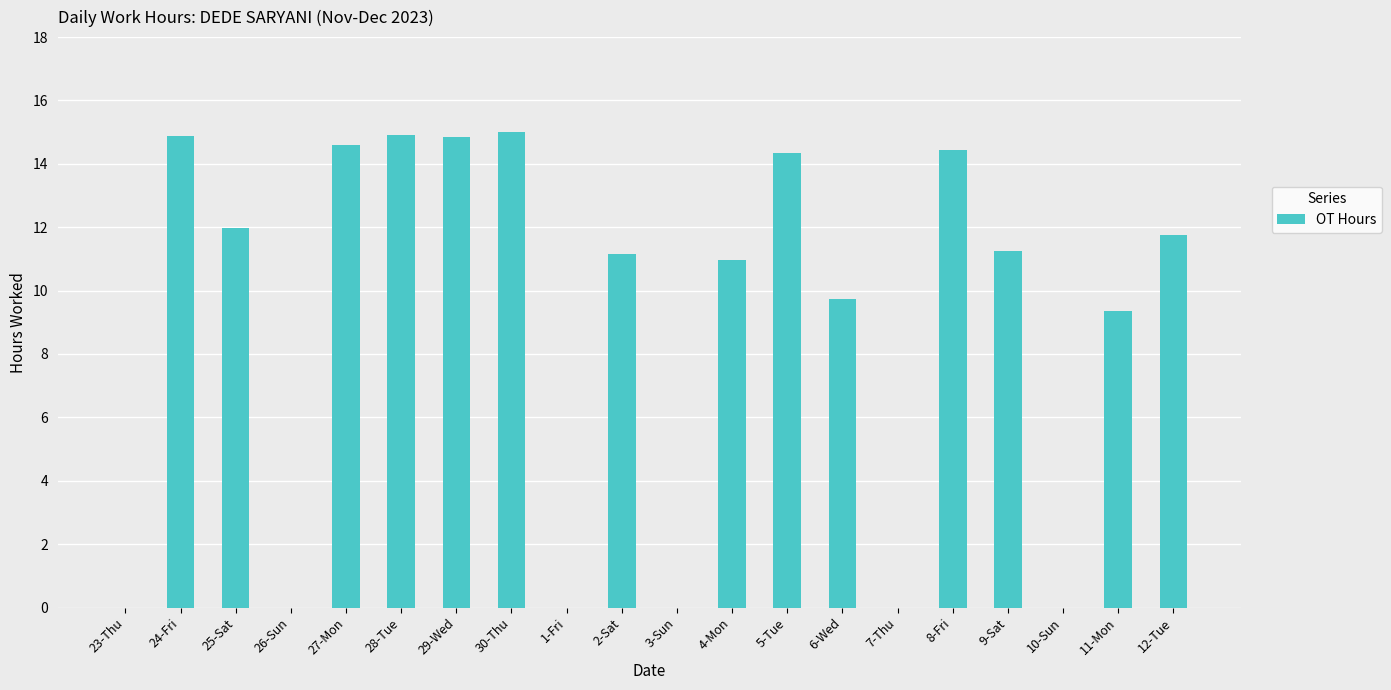

What is the maximum value shown in the chart?

15.0